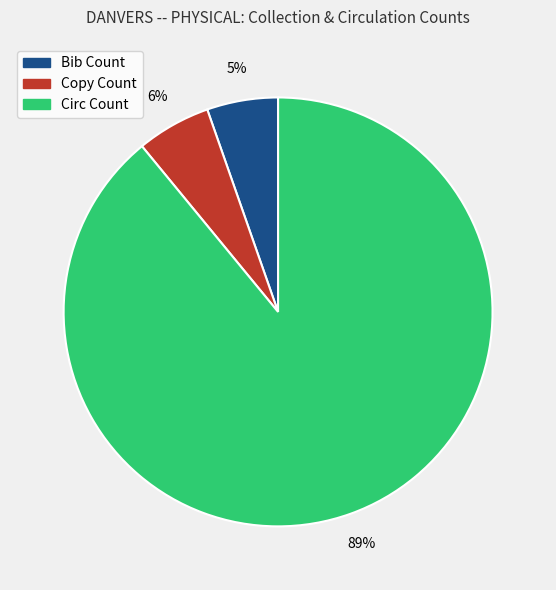

What percentage is the Bib Count slice, to the nearest percent?

5%